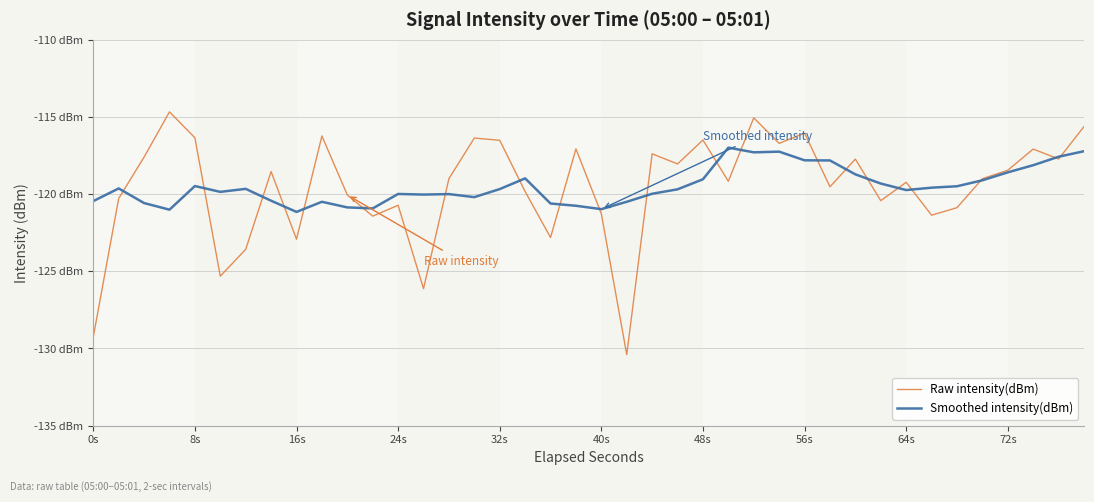

Is this an area chart (filled region under the line)?

No